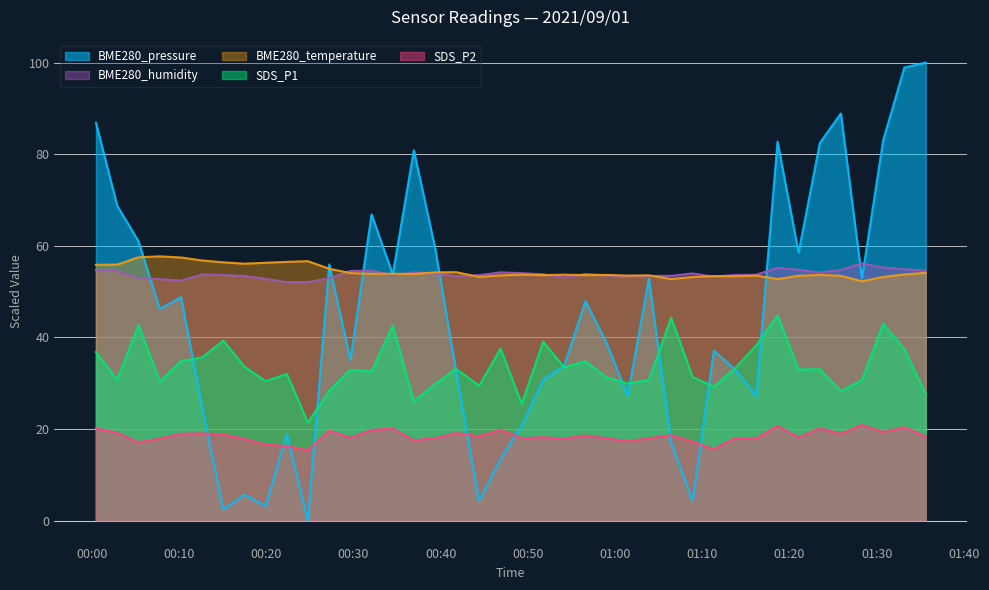

What is the spread (max minus min) of values at 2021/09/01 01:21:03?

40.4